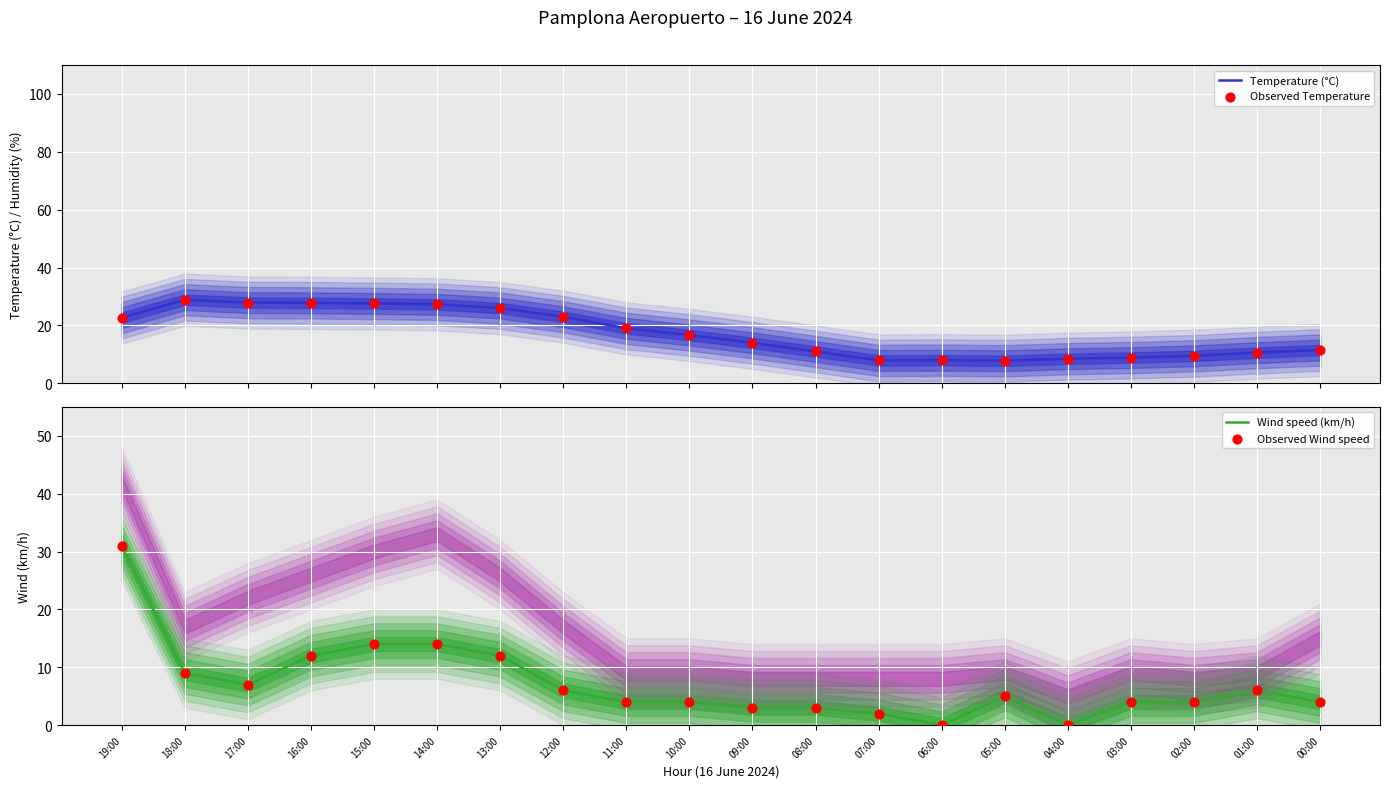

Which series reaches the maximum Y coordinate?

Wind speed (km/h)